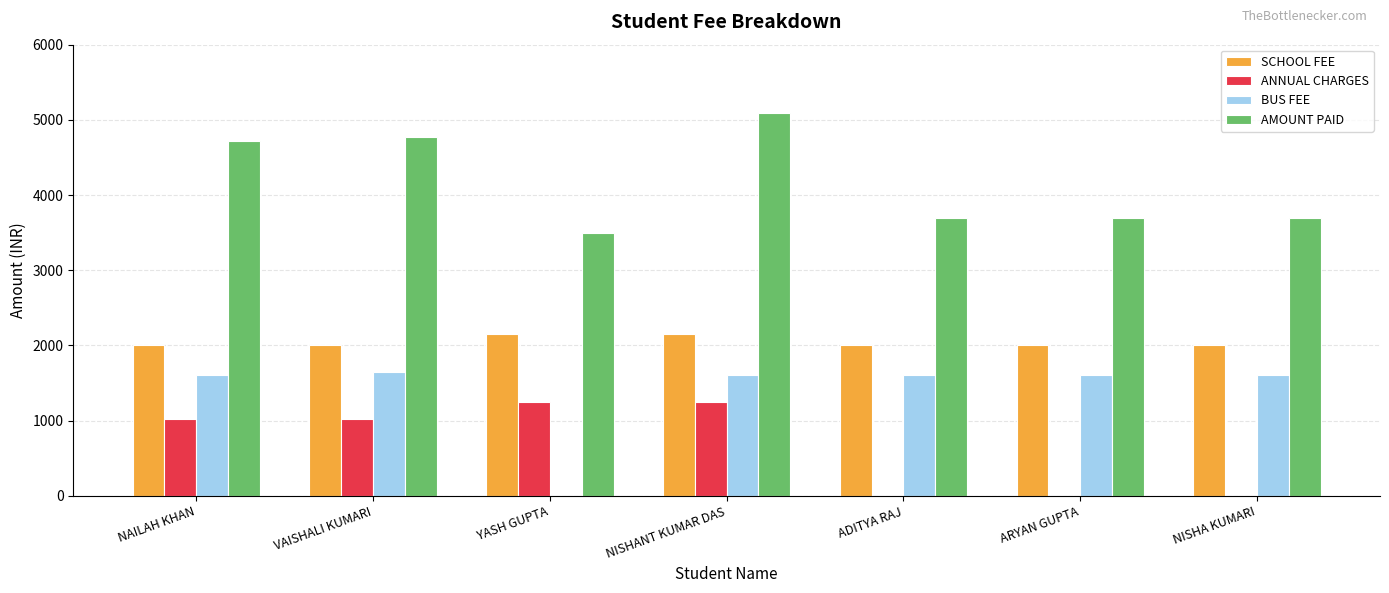

What is the sum of the AMOUNT PAID values at NAILAH KHAN and VAISHALI KUMARI?

9490